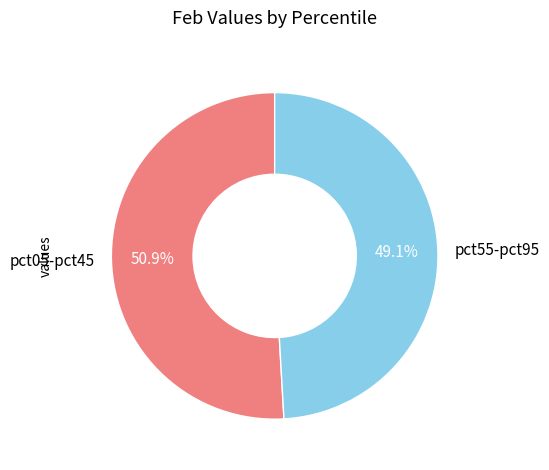

What percentage do pct05-pct45 and pct55-pct95 together represent?

100.0%